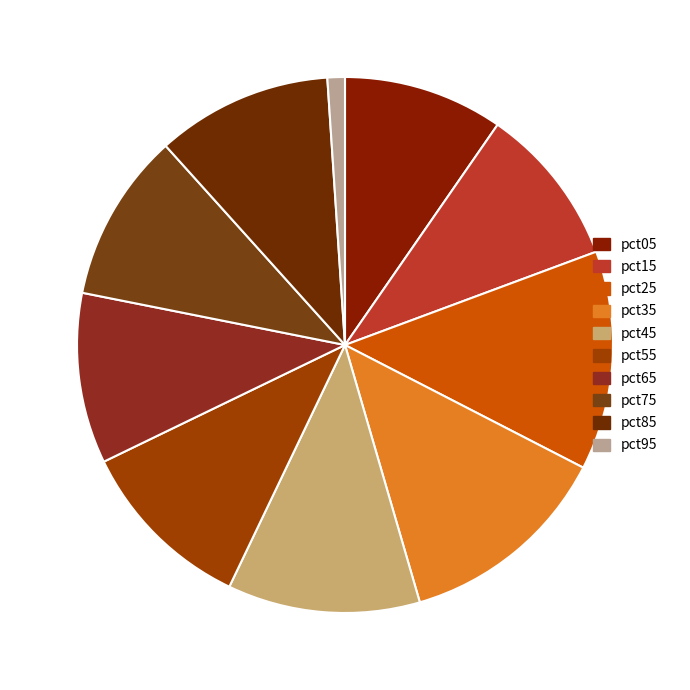

To the nearest percent, what portion does pct45 represent?

12%